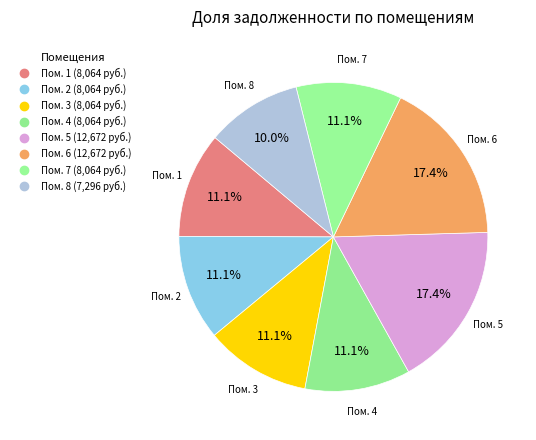

How many slices are in this pie chart?

8